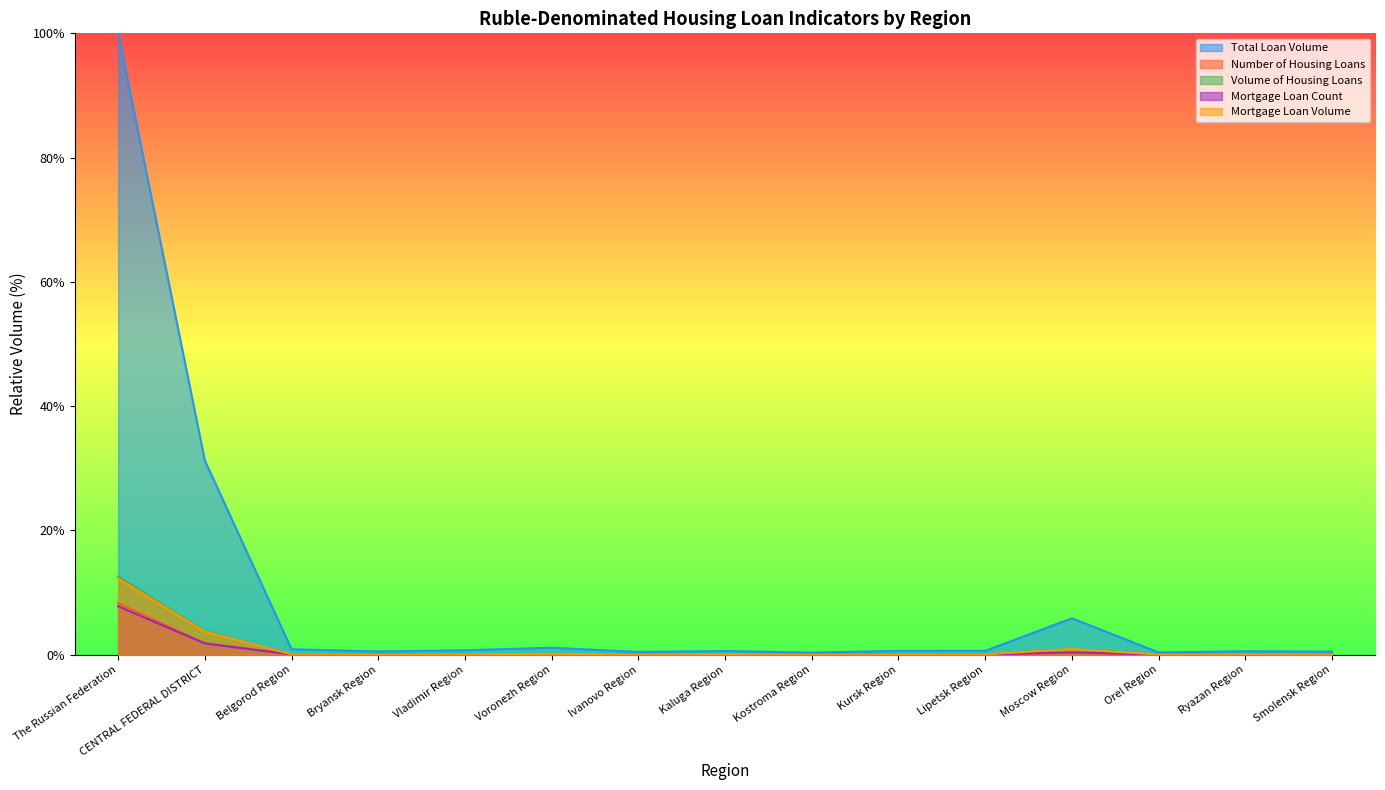

What is the total value across all series at Ryazan Region?

0.9